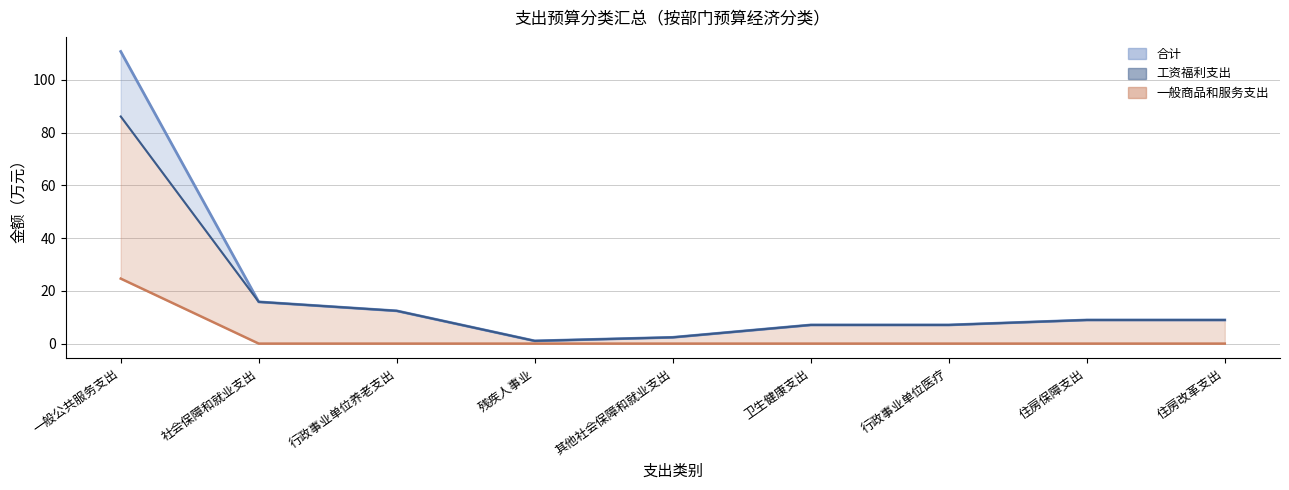

True or false: 一般商品和服务支出 and 合计 intersect in this chart.

False